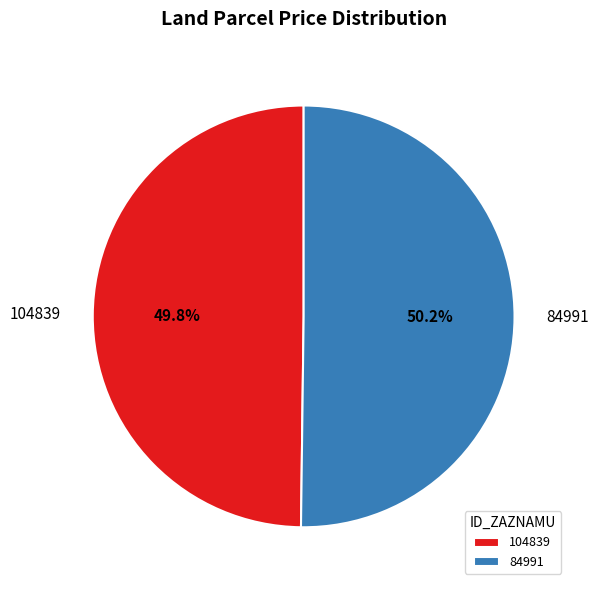

To the nearest percent, what is the combined percentage of 104839 and 84991?

100%